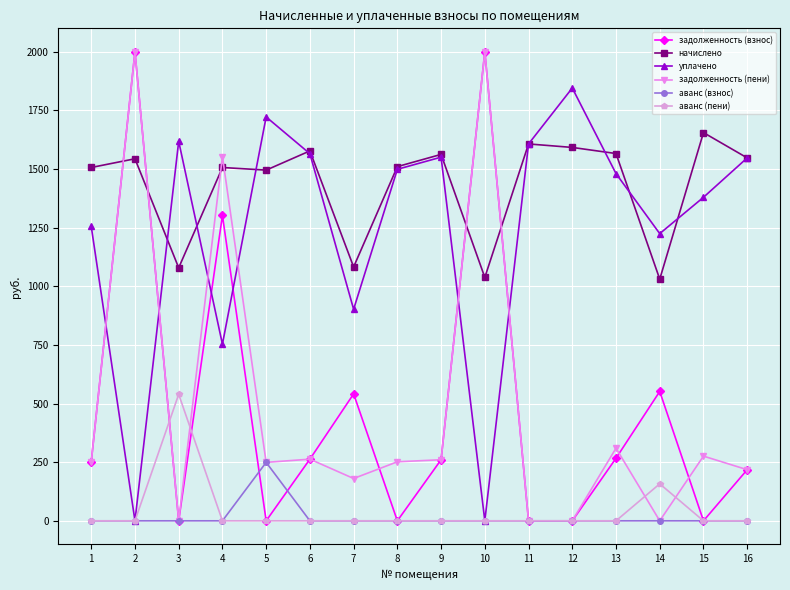

Where is the first local minimum for задолженность (пени)?

3